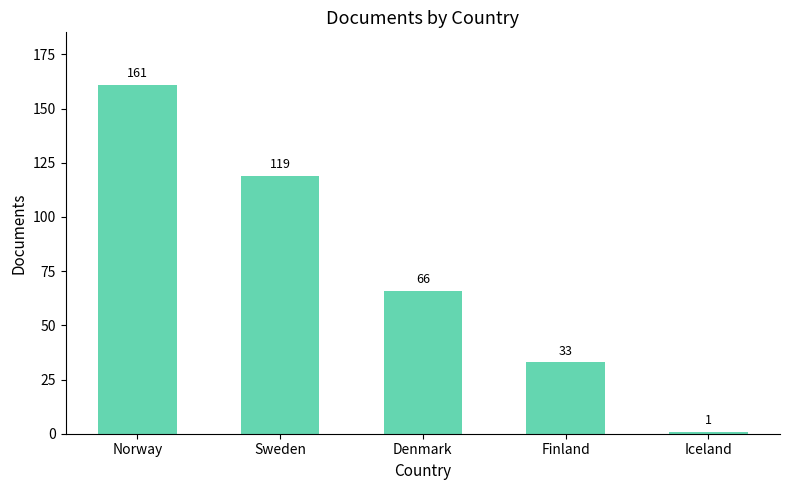

What is the change in value from Norway to Denmark?

-95